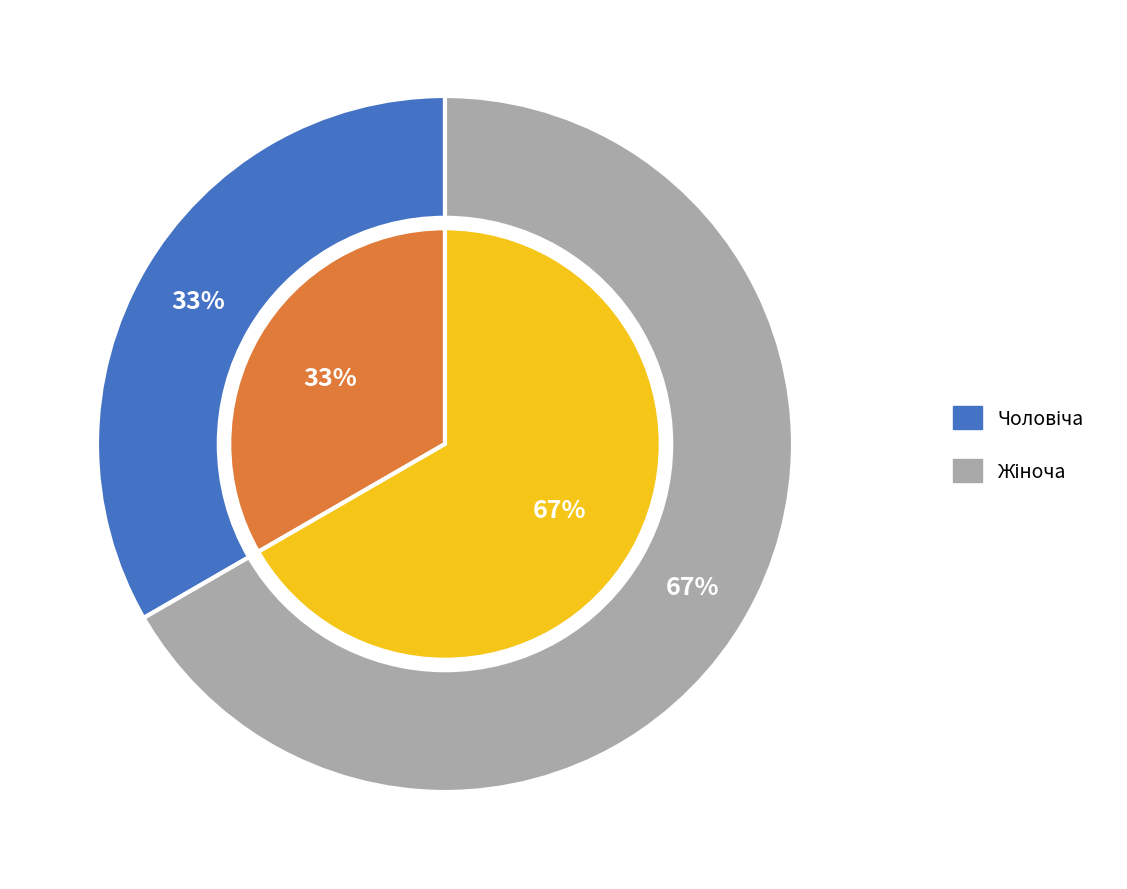

Which slice is the largest?

Жіноча